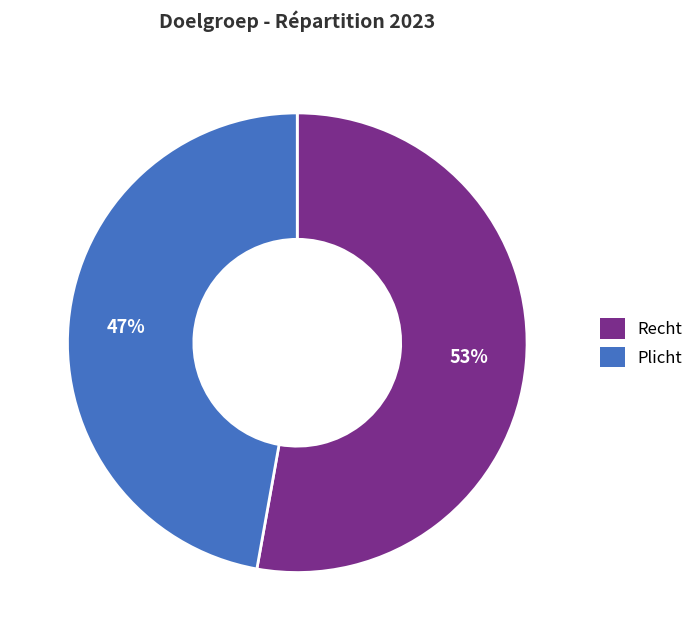

Rank the categories by value from lowest to highest.

Plicht, Recht